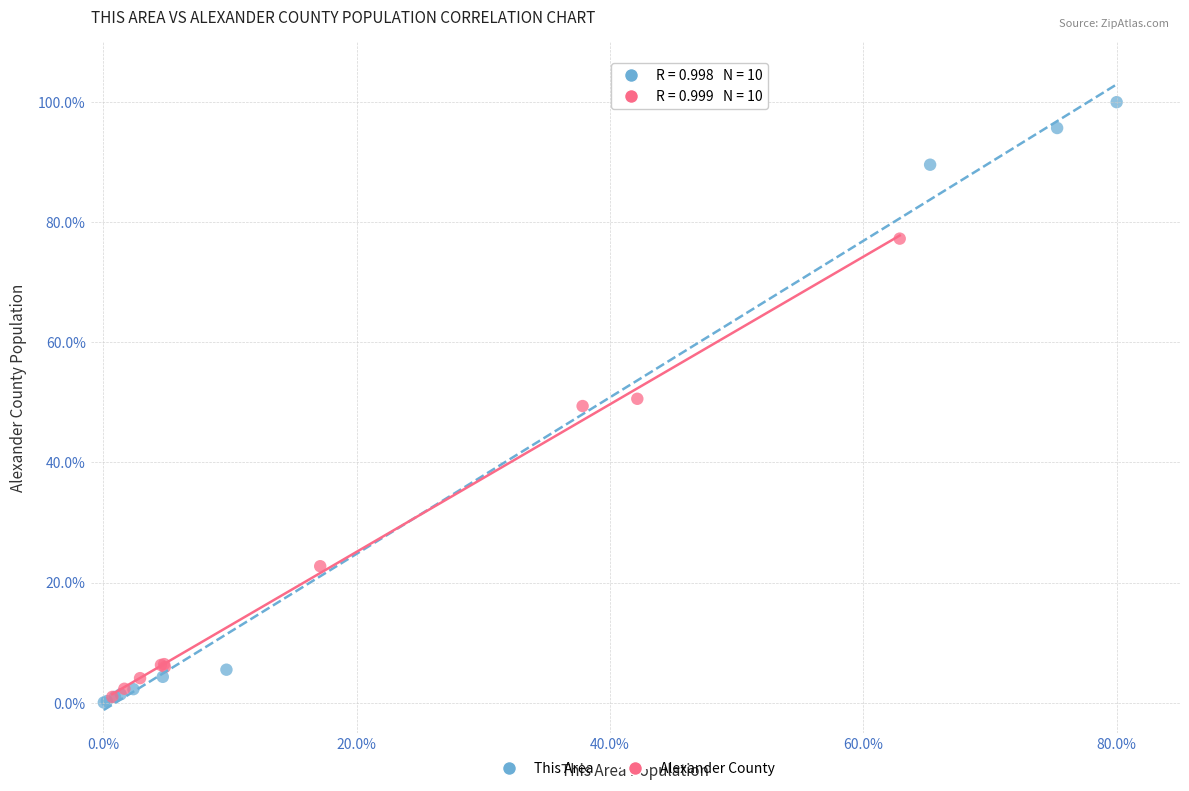

Which series has the widest spread of Y values?

This Area